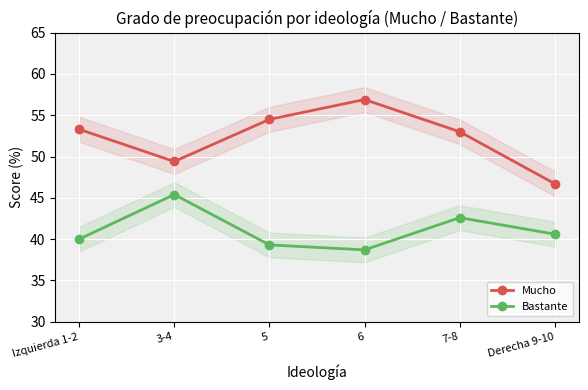

Which series has the largest range (max minus min)?

Mucho